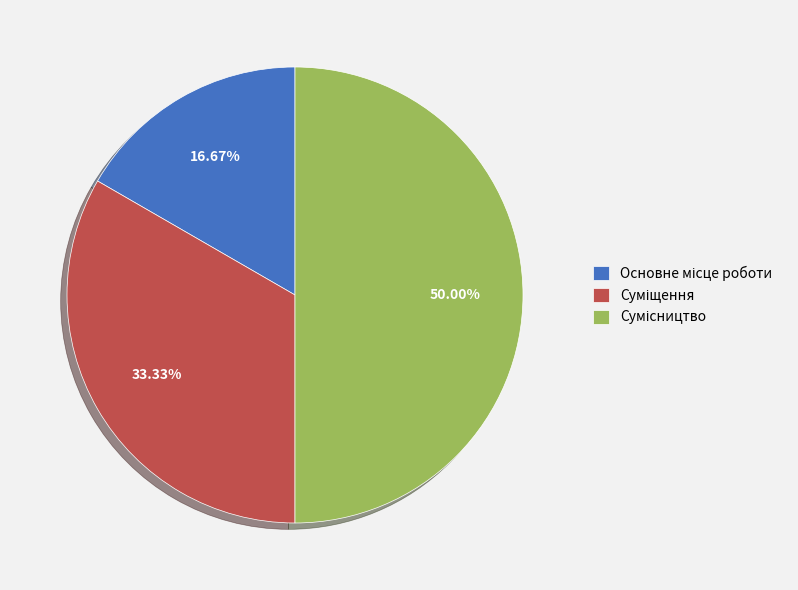

How many slices are in this pie chart?

3